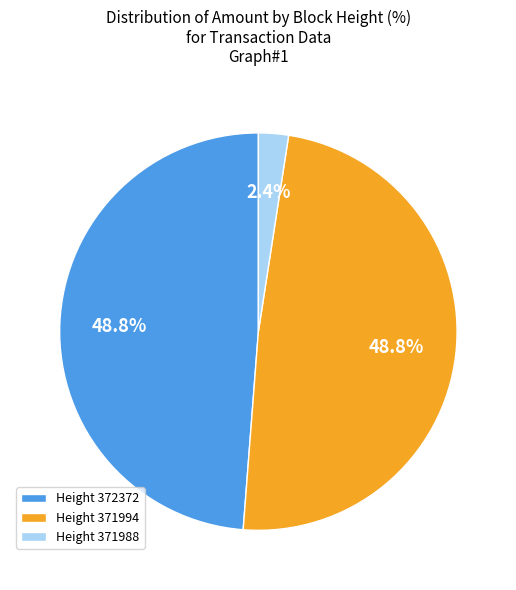

Which has a higher value, Height 371994 or Height 371988?

Height 371994